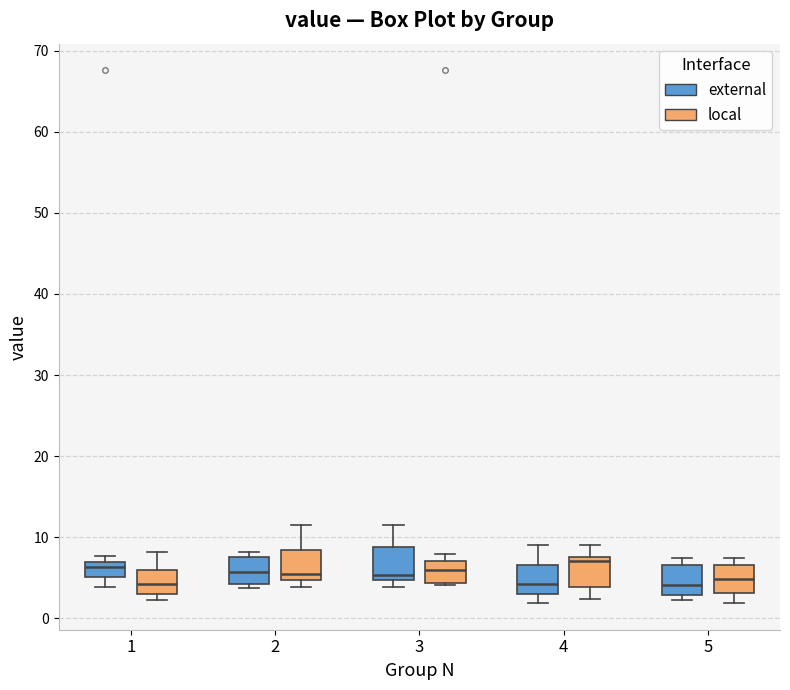

Where is the upper edge of the box for 1 (local) on the y-axis? The values are not printed on the chart, so give them approximately, as read against the axis.

6